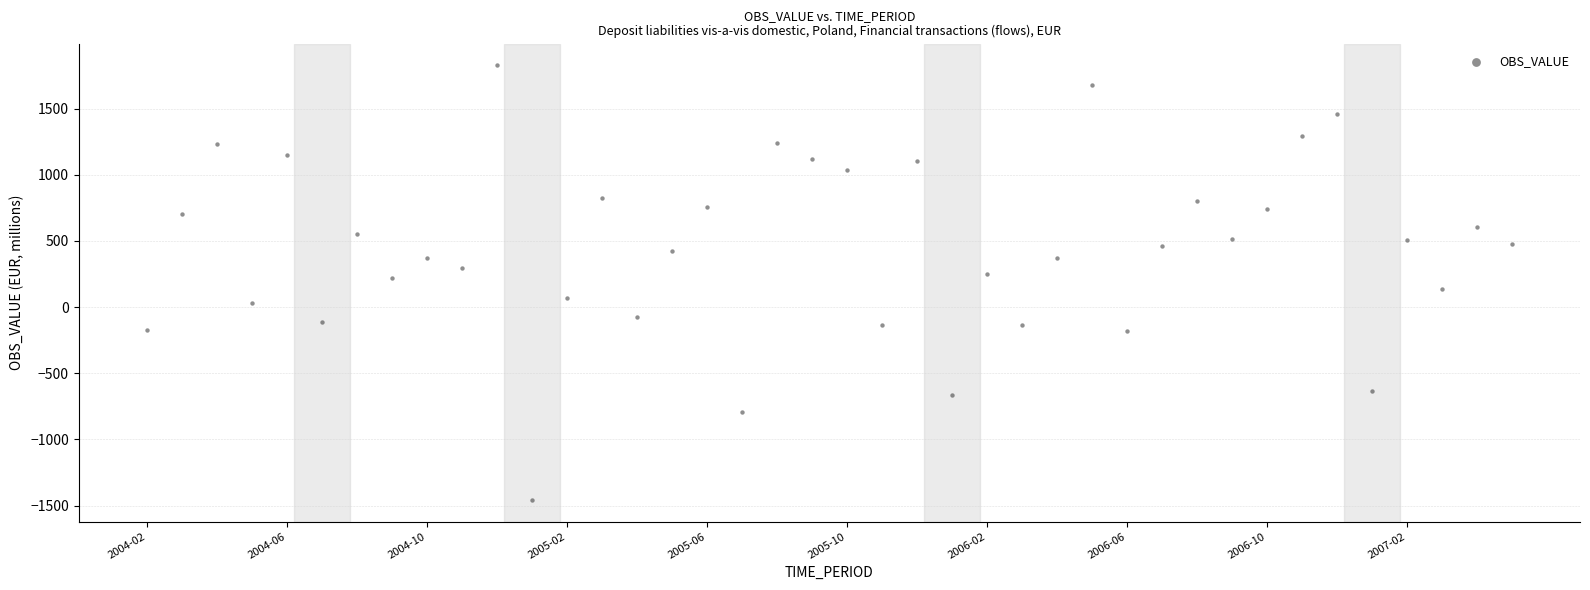

What is the range of Y values (max minus min)?

3283.8